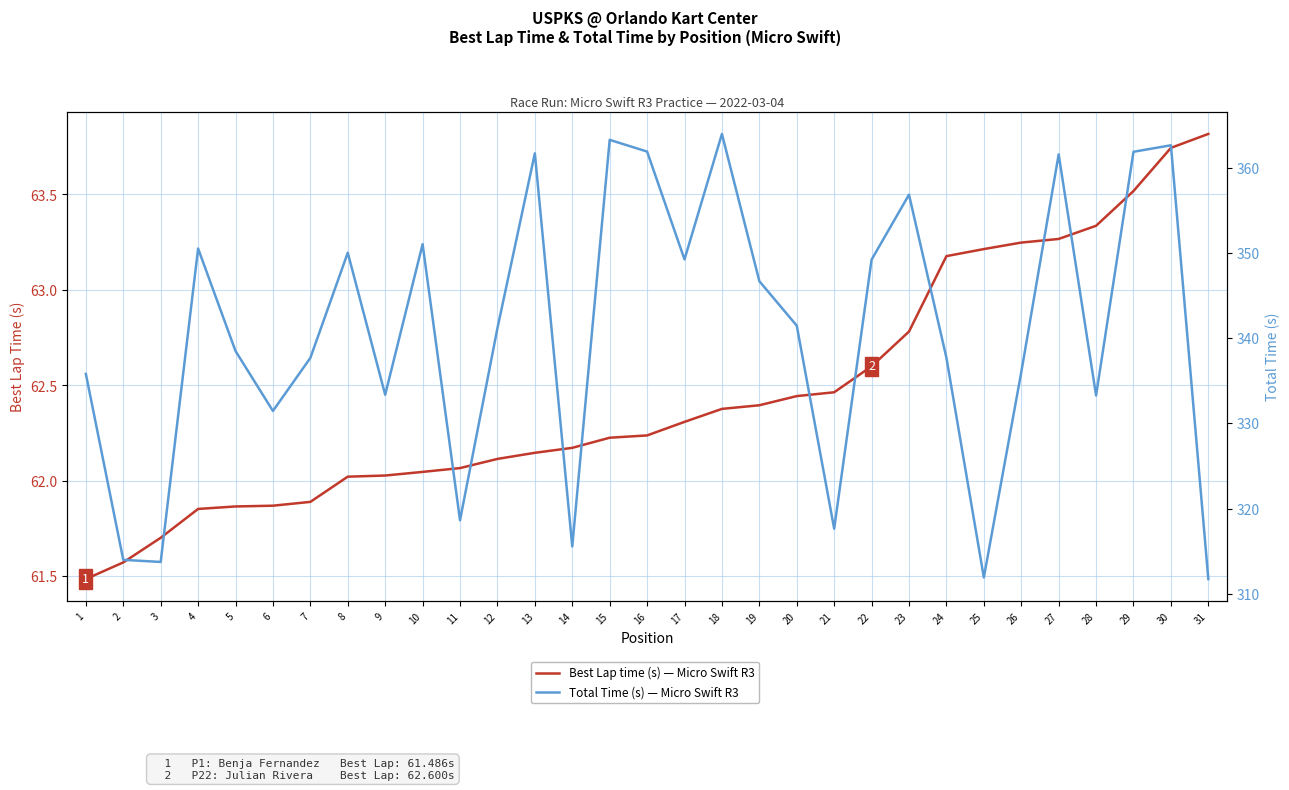

Which series has the widest spread of values?

Total Time (s) — Micro Swift R3